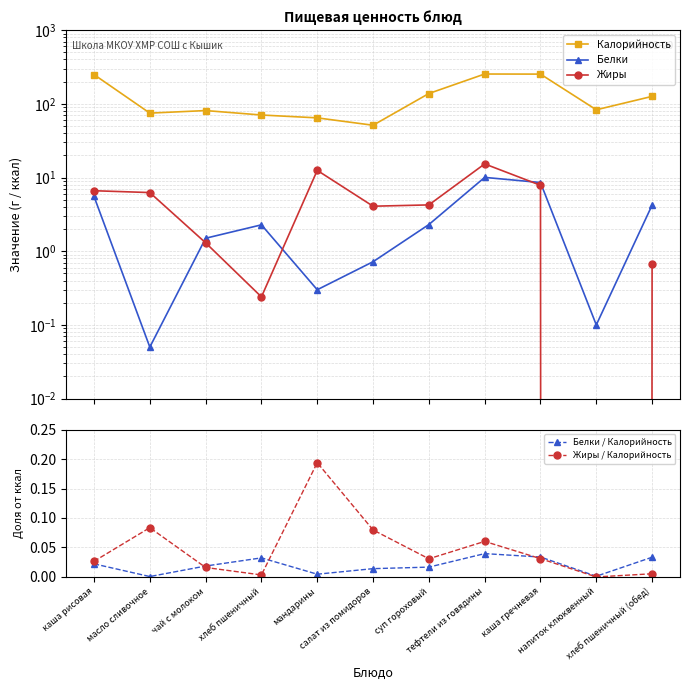

At how many categories does at least one series exceed 186?

3